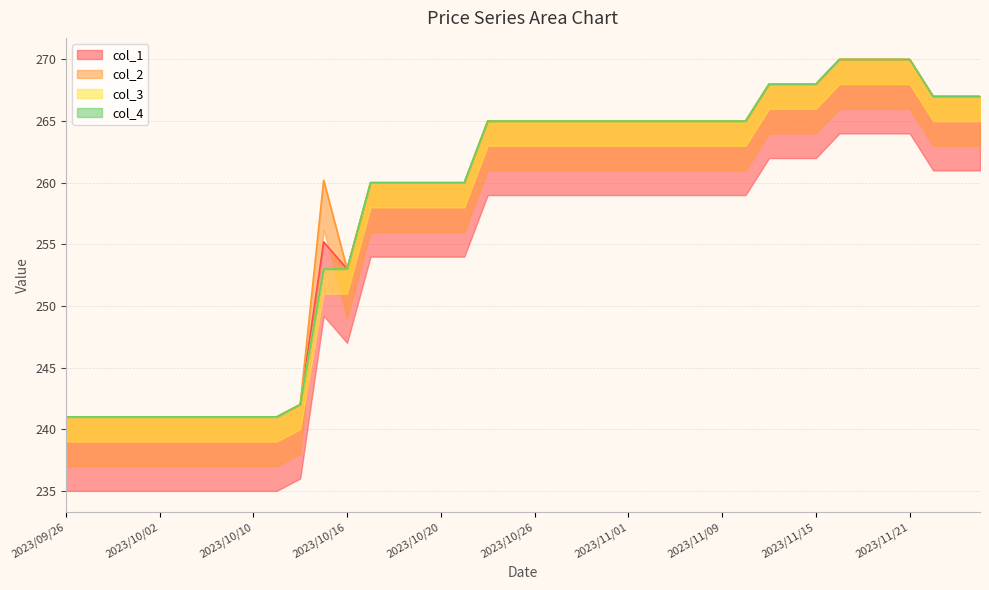

Which series has the largest range (max minus min)?

col_1